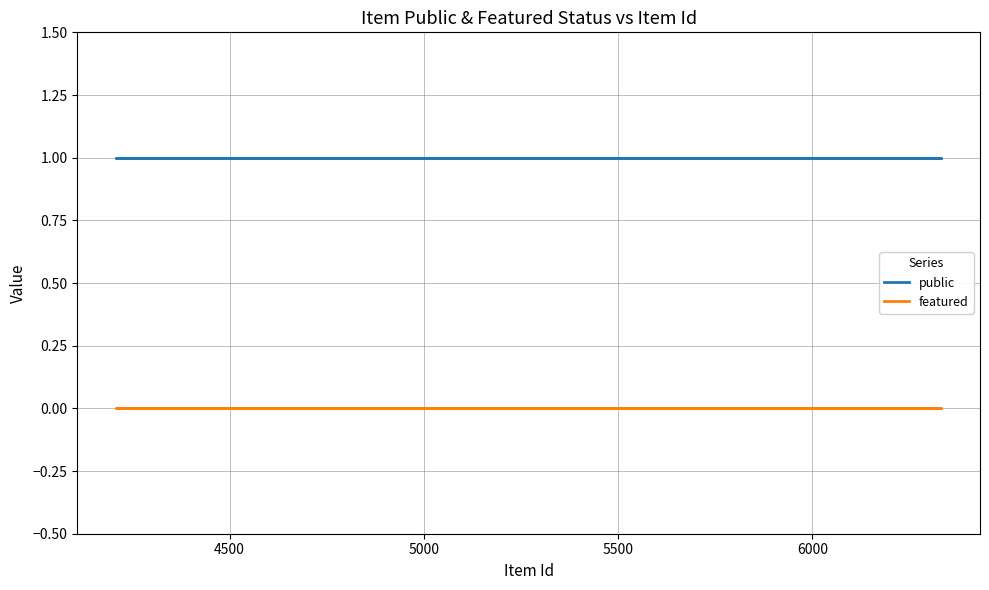

True or false: public and featured intersect in this chart.

False